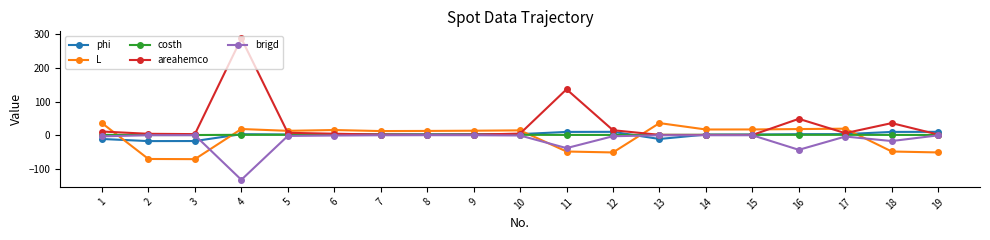

What is the sum of the brigd values at 8 and 10?

-1.2